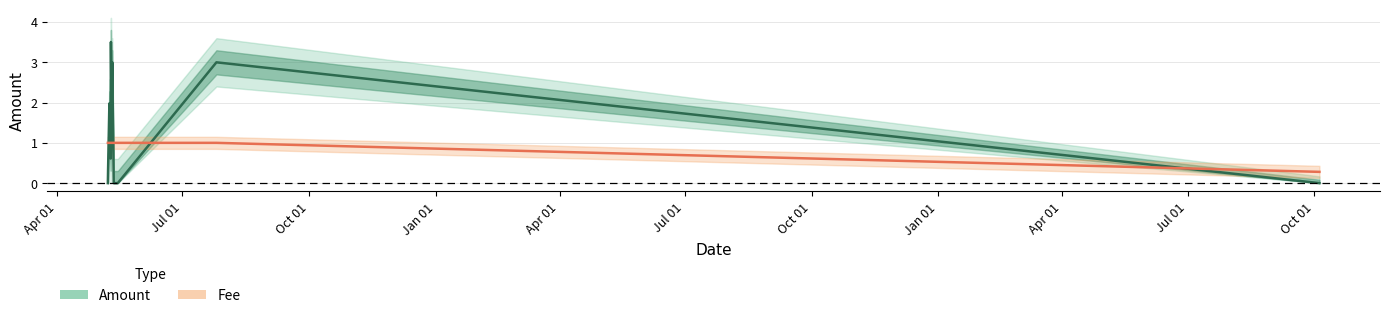

Between Apr 01 and Jul 01, which is larger?

Apr 01